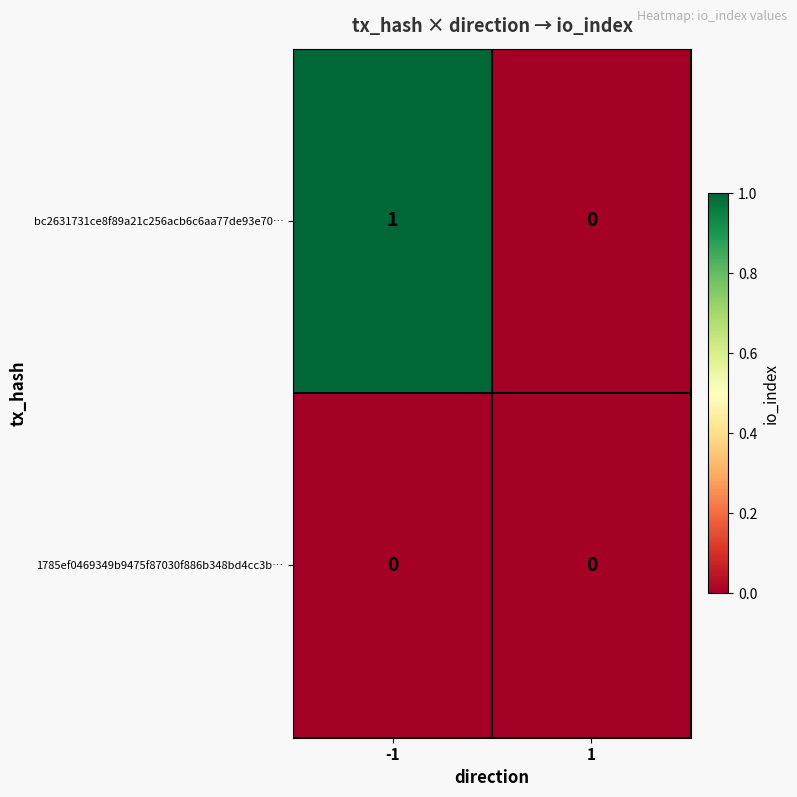

What is the maximum value shown in the chart?

1